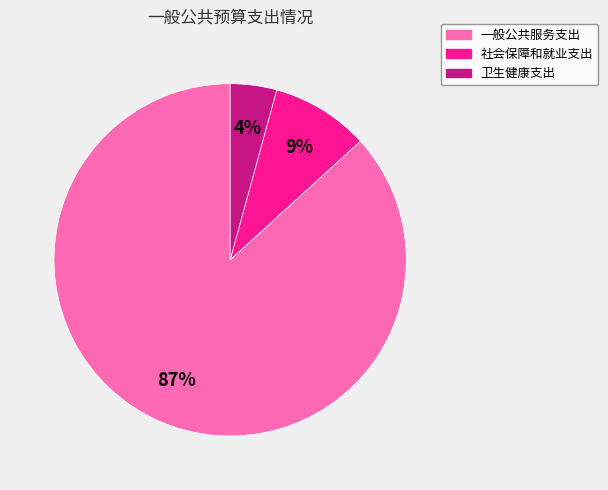

Do 卫生健康支出 and 一般公共服务支出 together represent more than half of the pie?

Yes